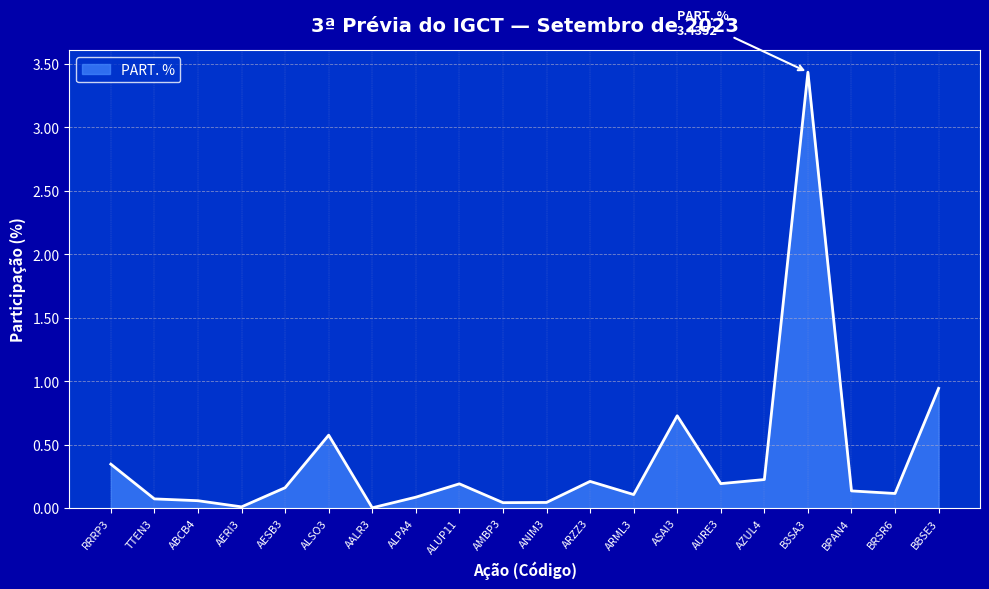

At which category does the chart reach its peak across all series?

B3SA3